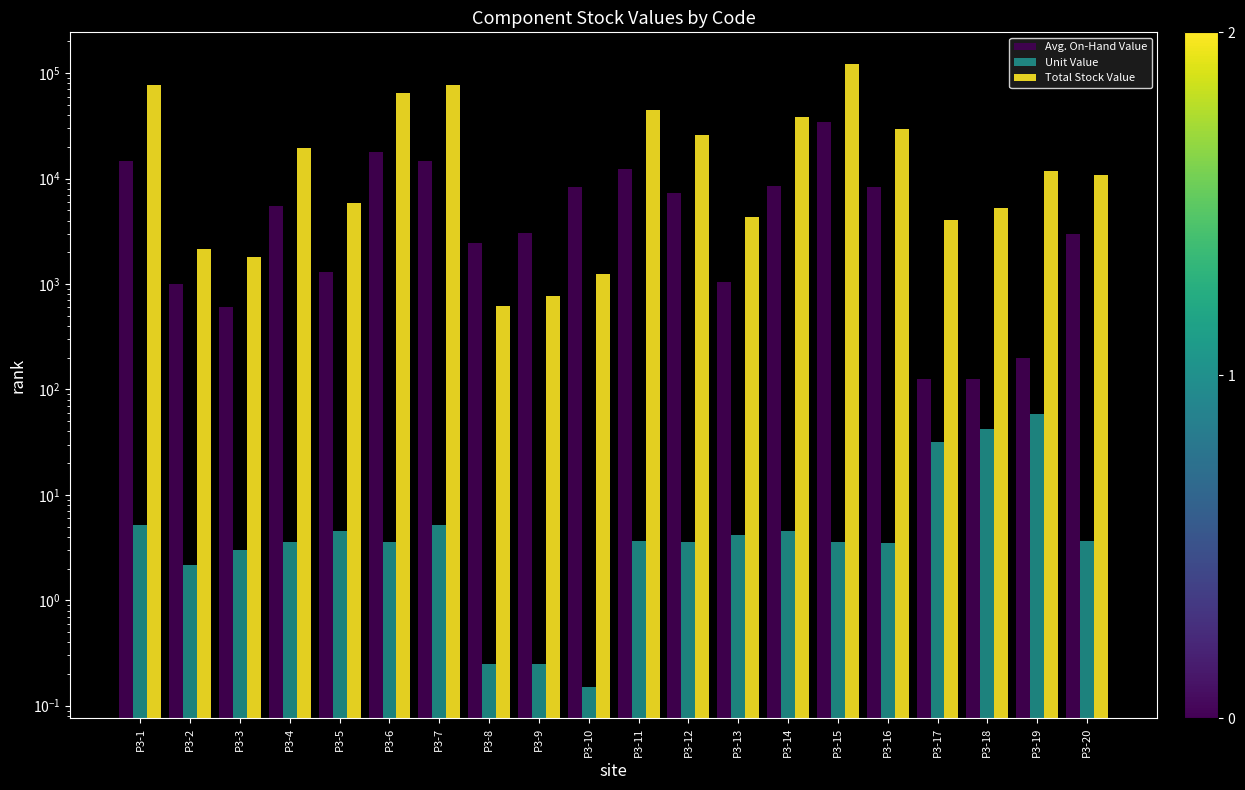

What is the value of the Unit Value bar at the 15th from the left?

3.6